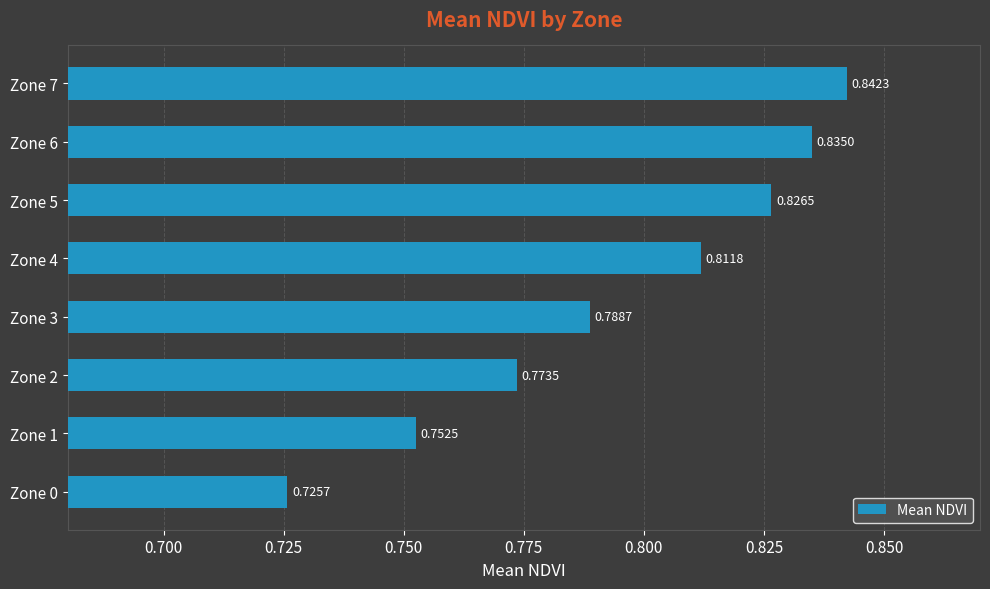

What is the sum of all values?

6.4